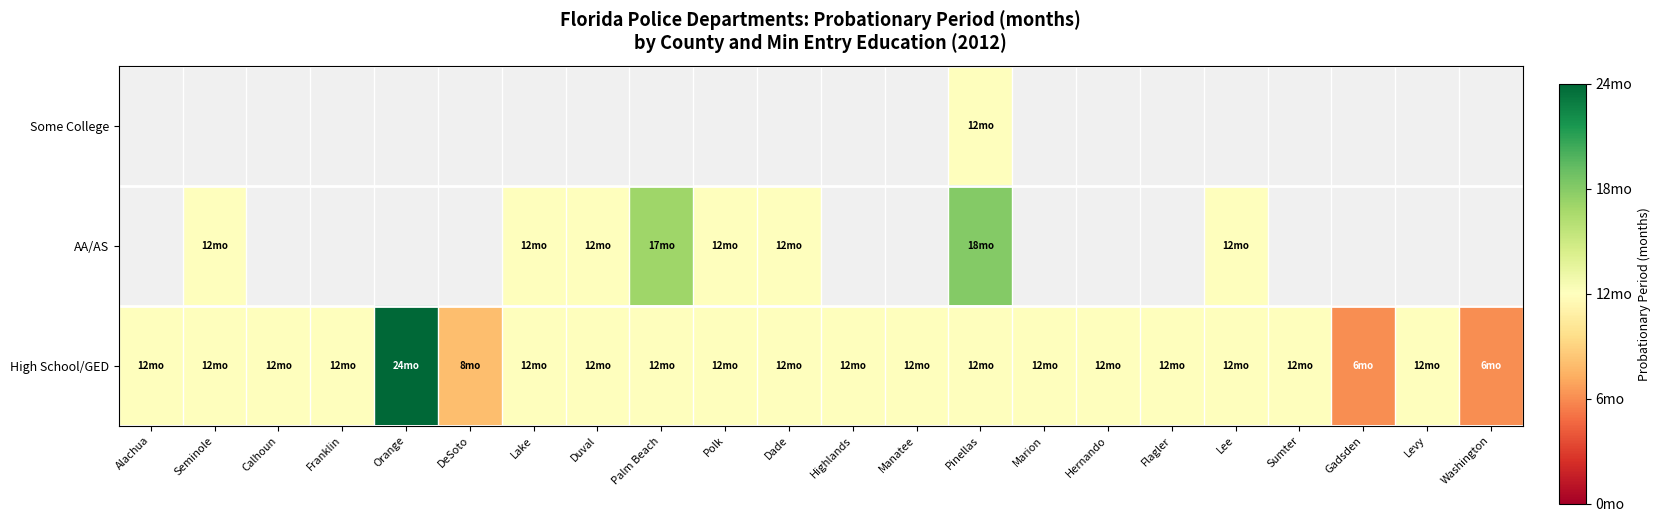

What value does the AA/AS series have at Lee?

12.0